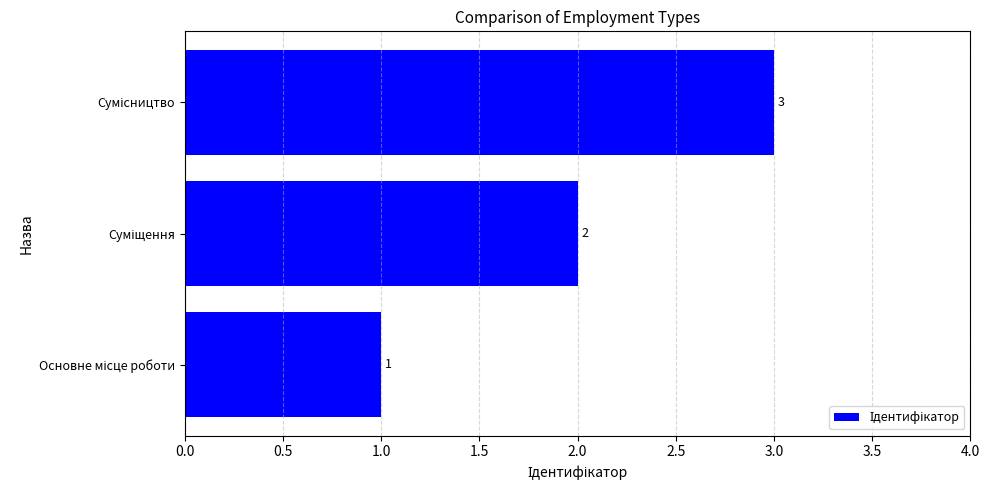

What is the greatest value displayed?

3